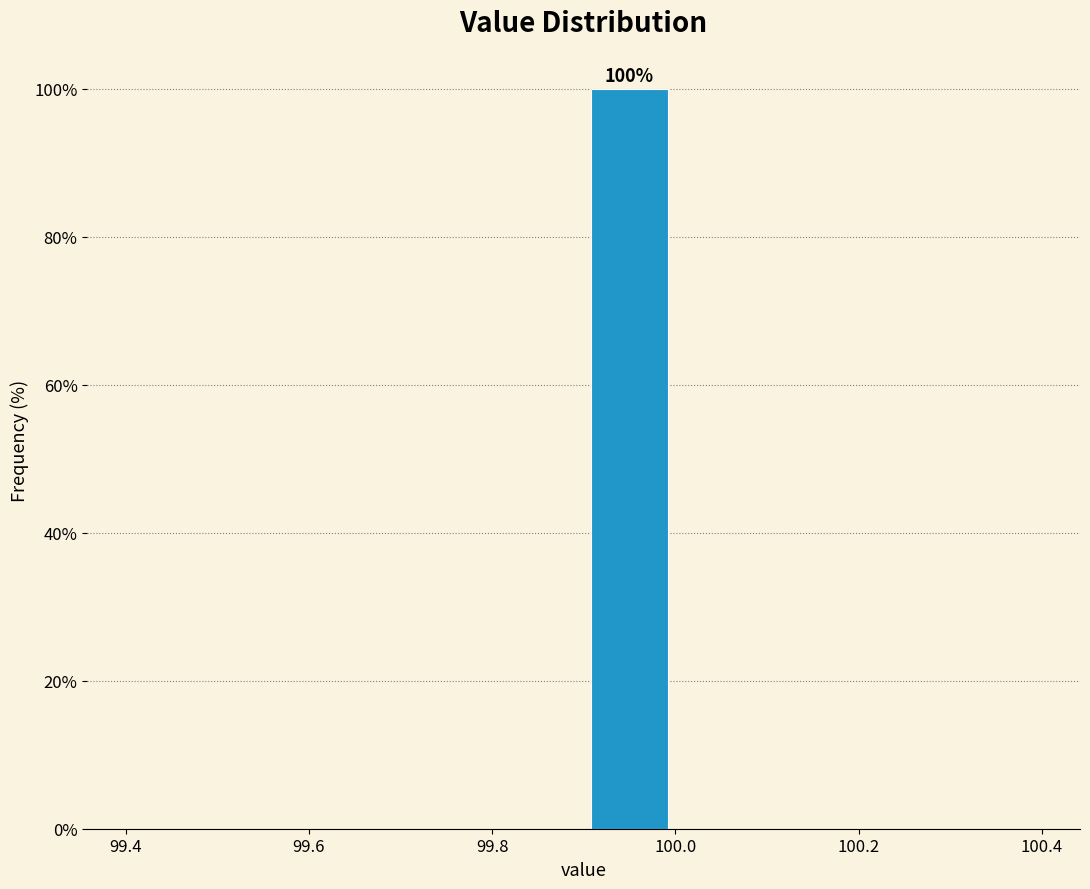

Over which range of the x-axis is the bar tallest?

99.9 to 100.0